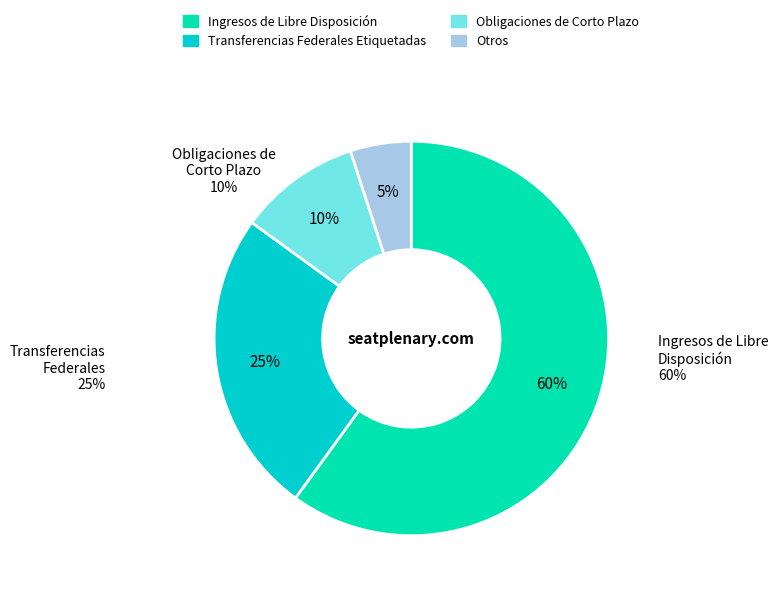

Is there a majority slice in this chart?

Yes